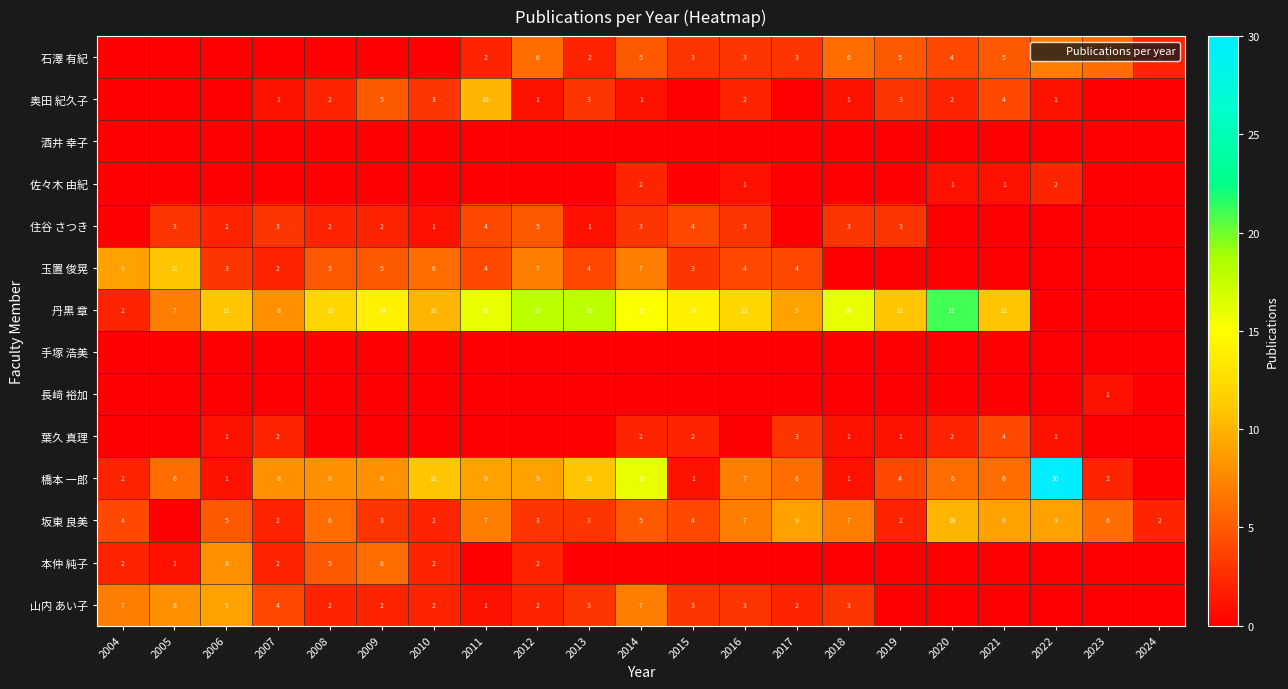

The 坂東 良美 series shows 6 at 2023. True or false?

True